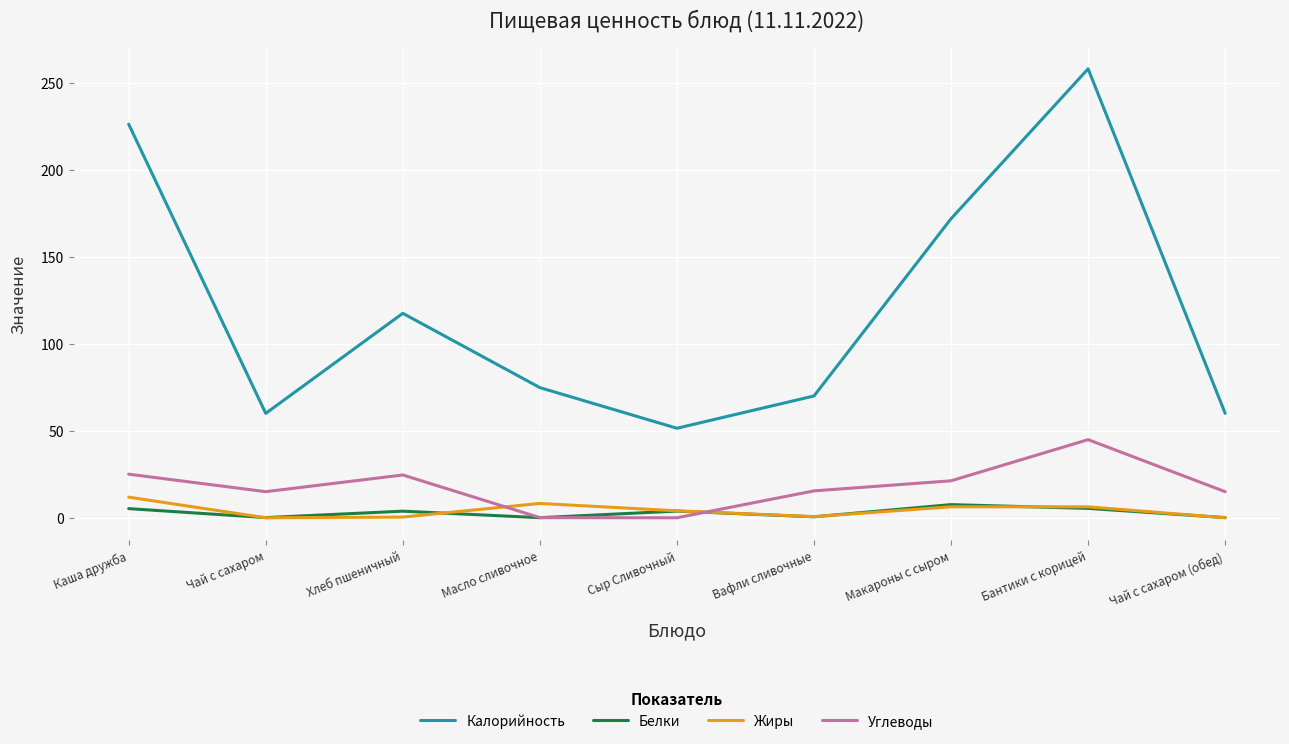

True or false: Калорийность has a value of 402.2 at Каша дружба.

False